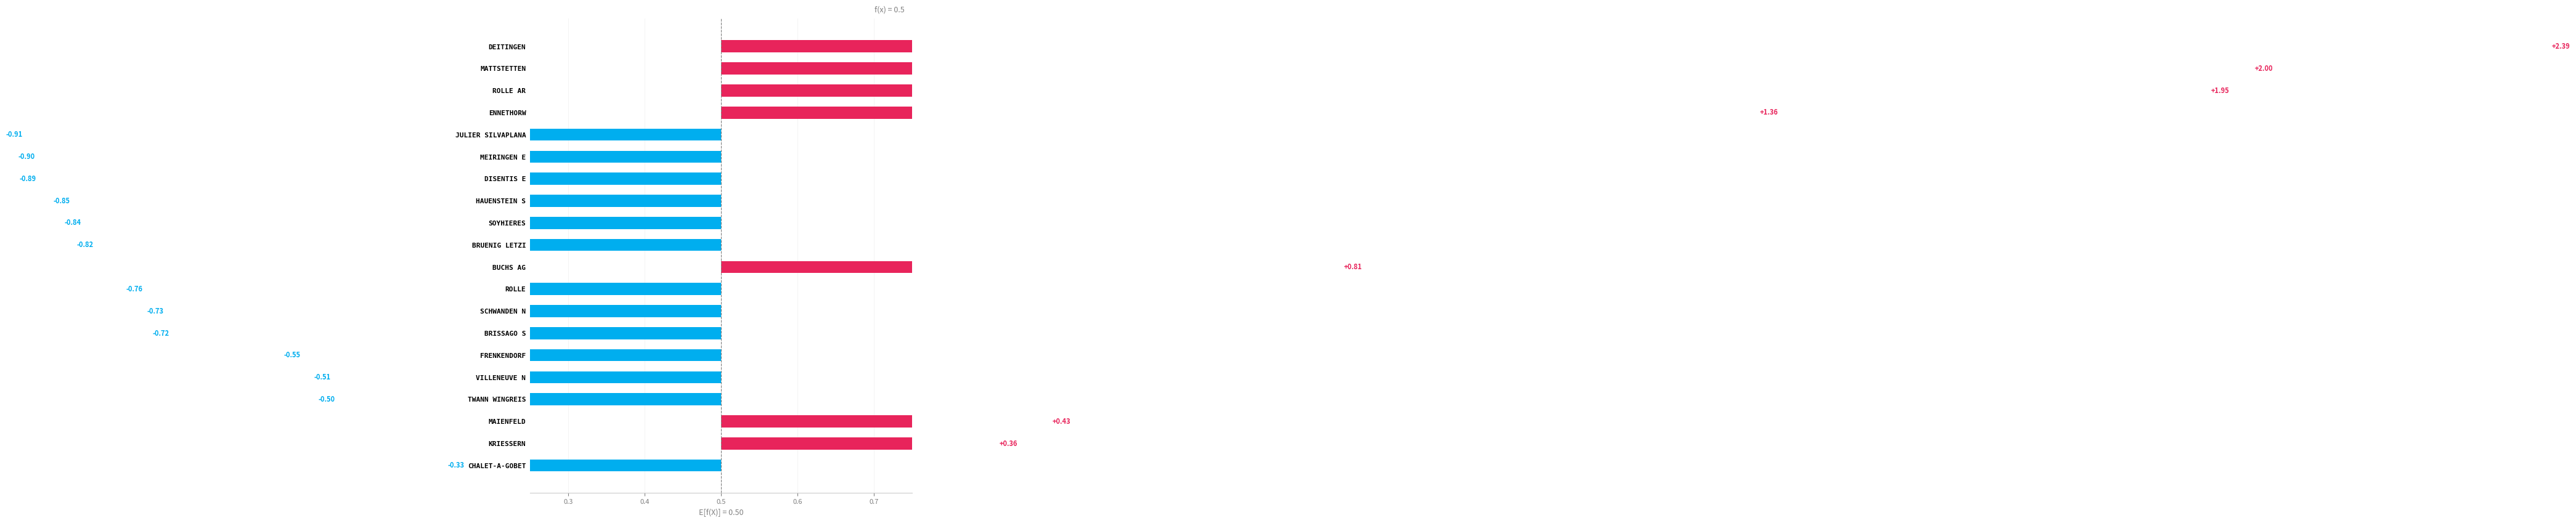

What is the change in value from VILLENEUVE N to ROLLE AR?

+2.5